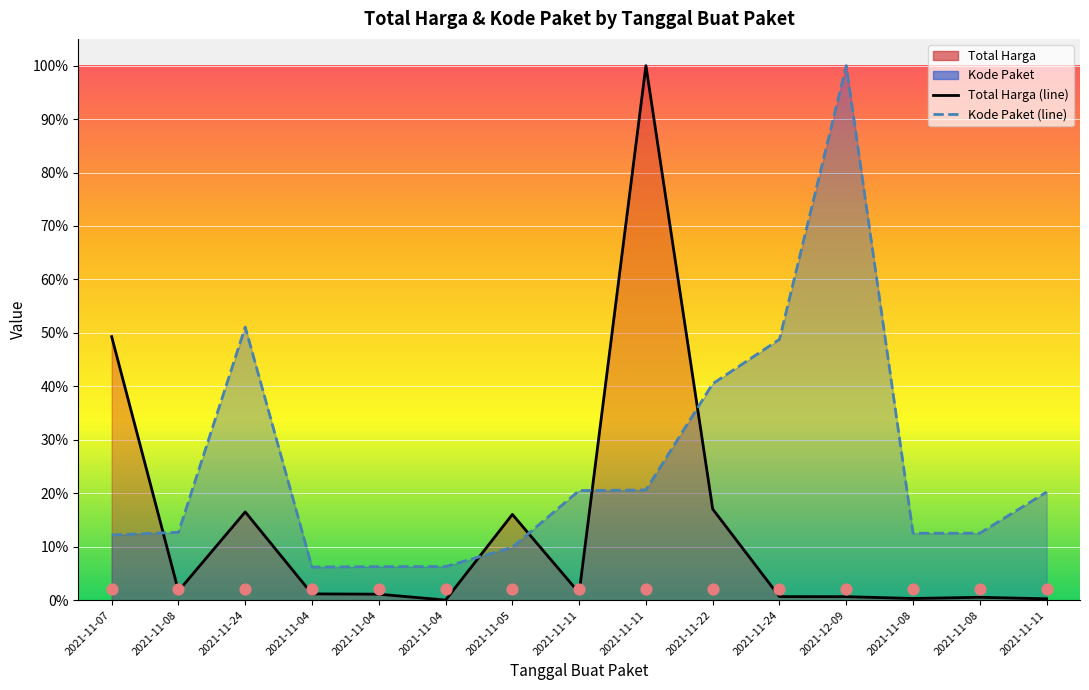

What is the total value across all series at 2021-11-22?

0.6